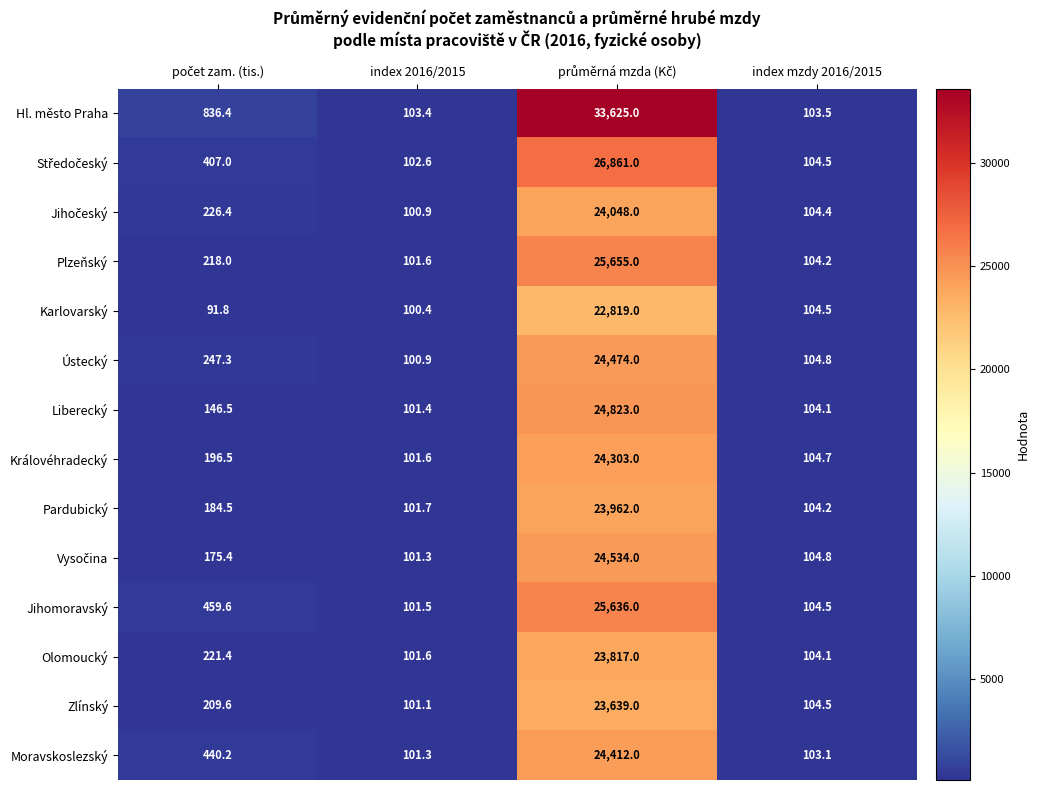

How many data points in Ústecký are less than 247?

2